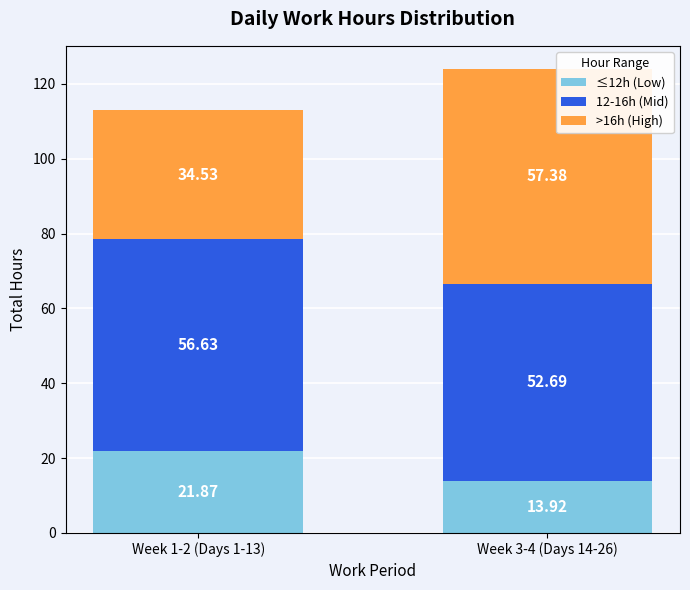

At which category is the sum across all series the highest?

Week 3-4 (Days 14-26)